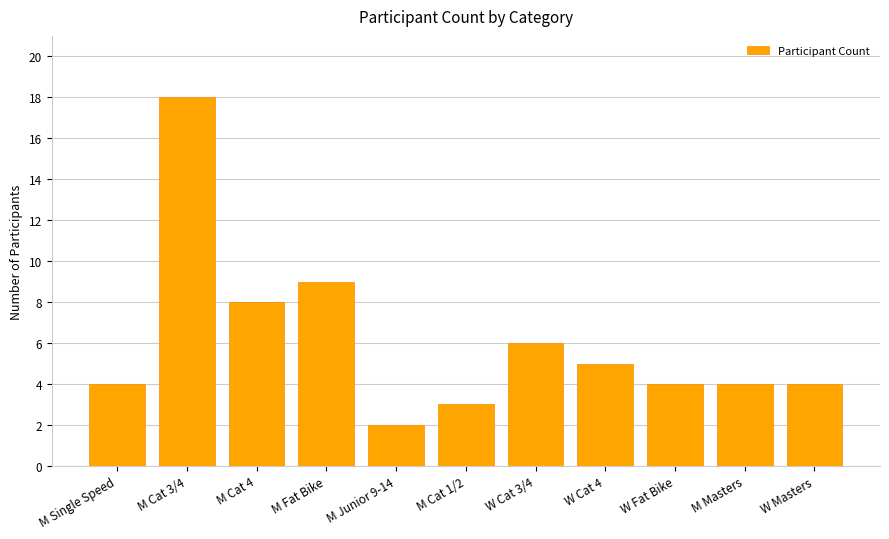

What is the label of the 5th bar from the left?

M Junior 9-14